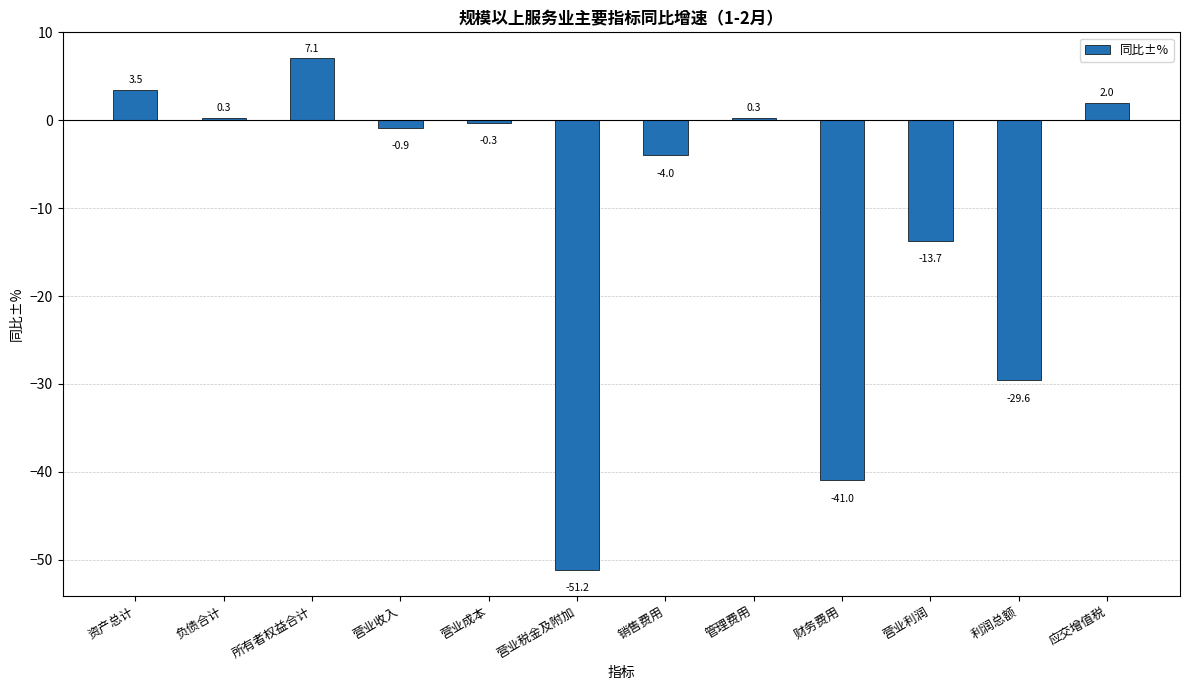

What is the label of the 6th bar from the left?

营业税金及附加